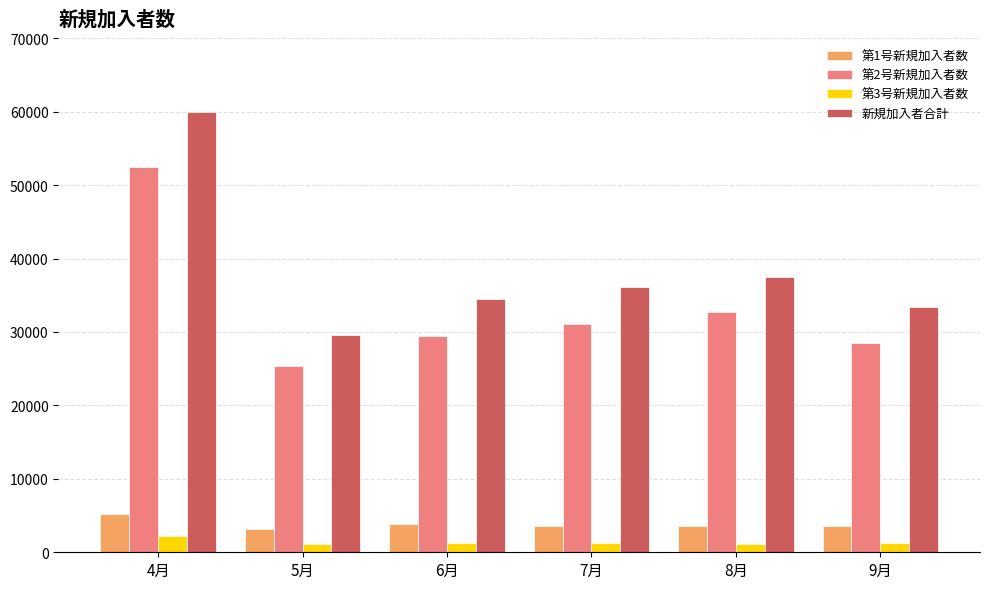

What are all the series names shown in the legend?

第1号新規加入者数, 第2号新規加入者数, 第3号新規加入者数, 新規加入者合計